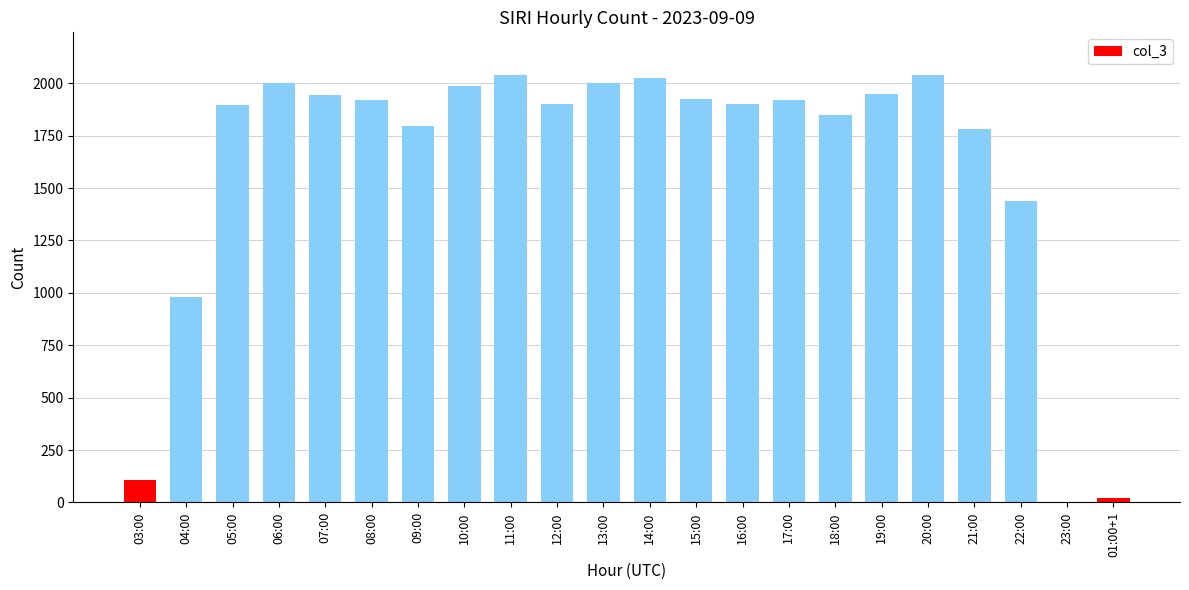

Which has a higher value, 18:00 or 04:00?

18:00